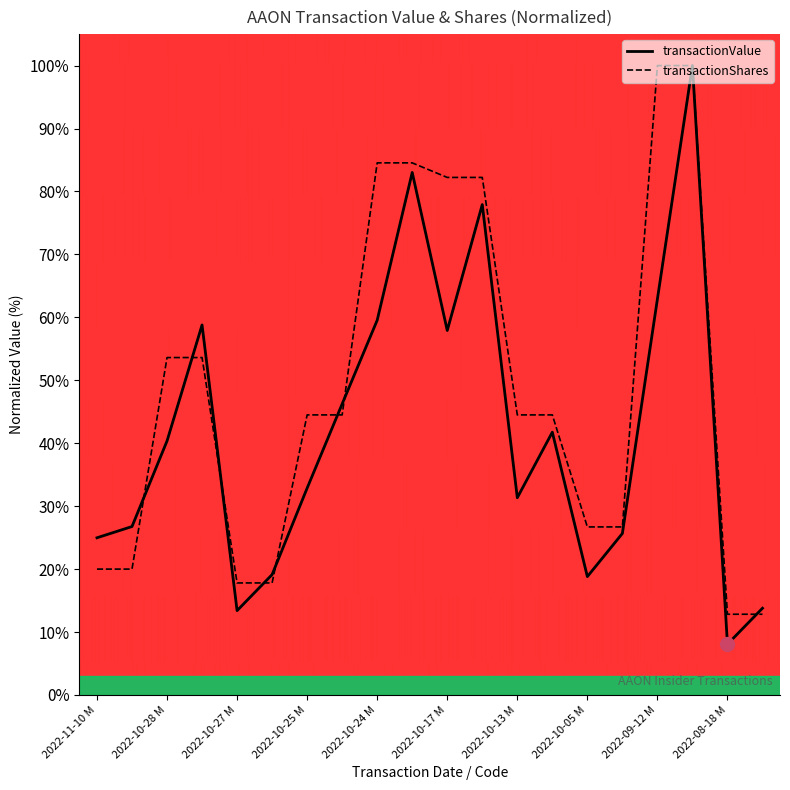

Which category has the lowest value across all series?

2022-08-18 M